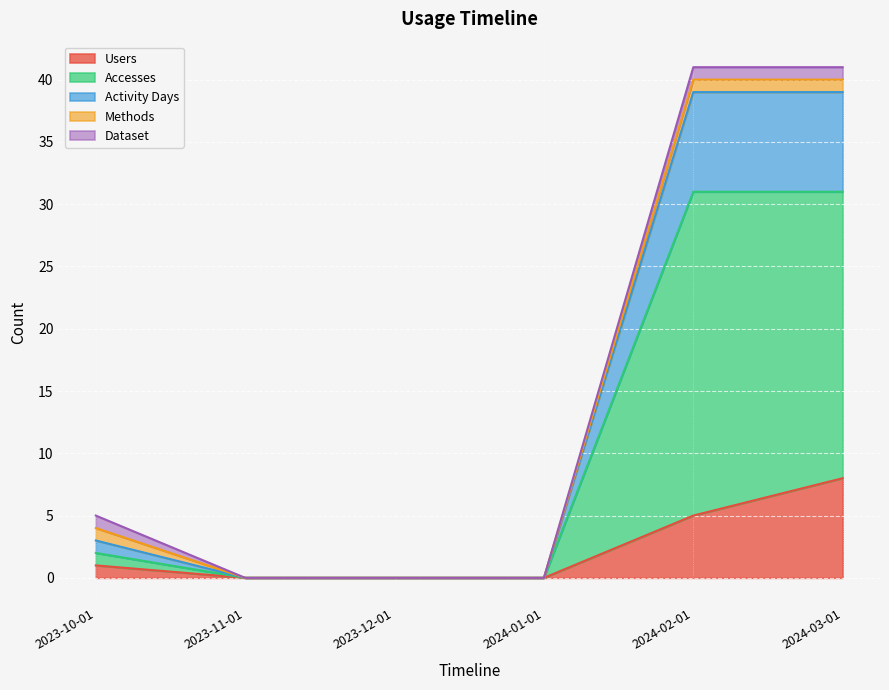

True or false: Users and Accesses intersect in this chart.

False